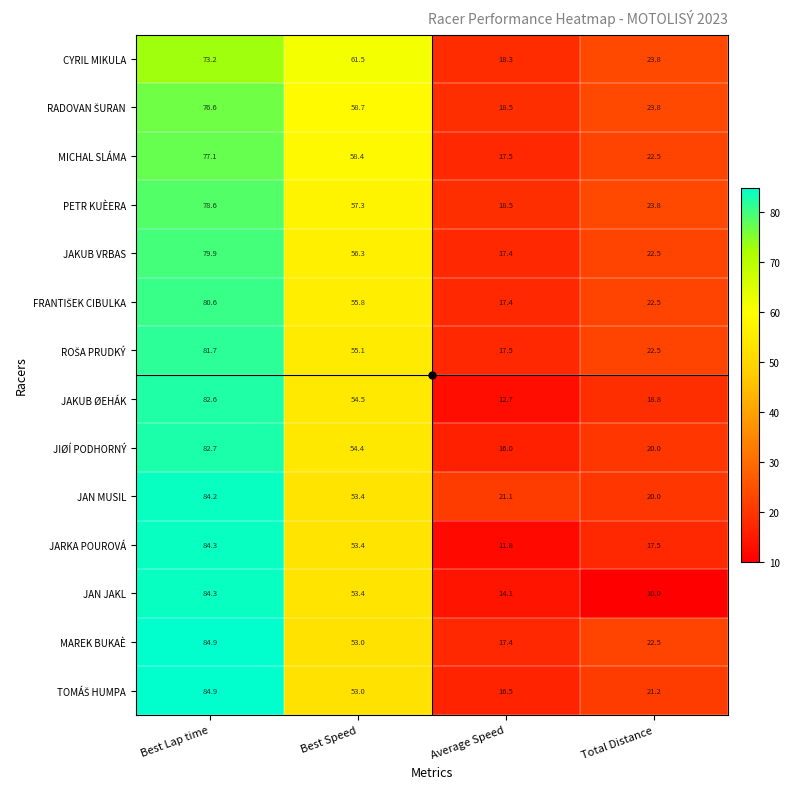

List the labels in order of JARKA POUROVÁ value, smallest first.

Average Speed, Total Distance, Best Speed, Best Lap time